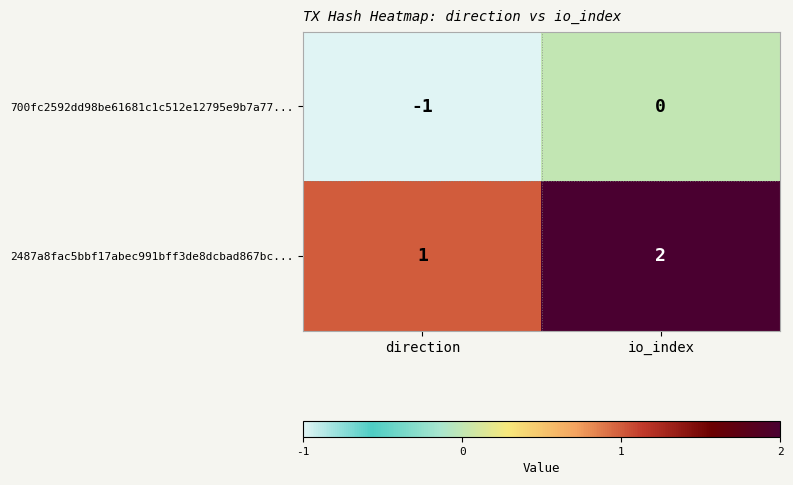

Reading right to left, list all the values displayed in this chart.

700fc2592dd98be61681c1c512e12795e9b7a77...: 0	-1
2487a8fac5bbf17abec991bff3de8dcbad867bc...: 2	1